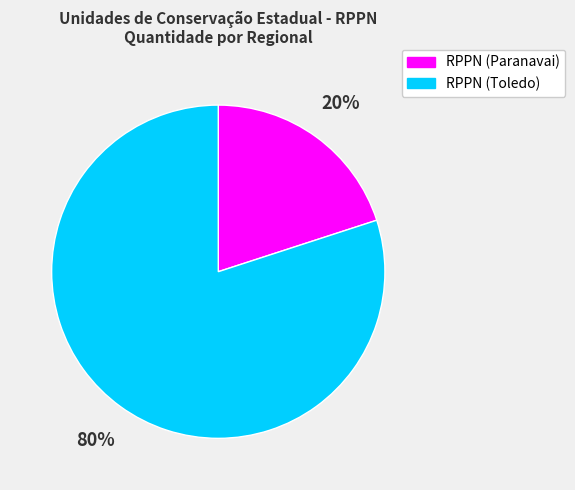

Does any single category account for the majority?

Yes